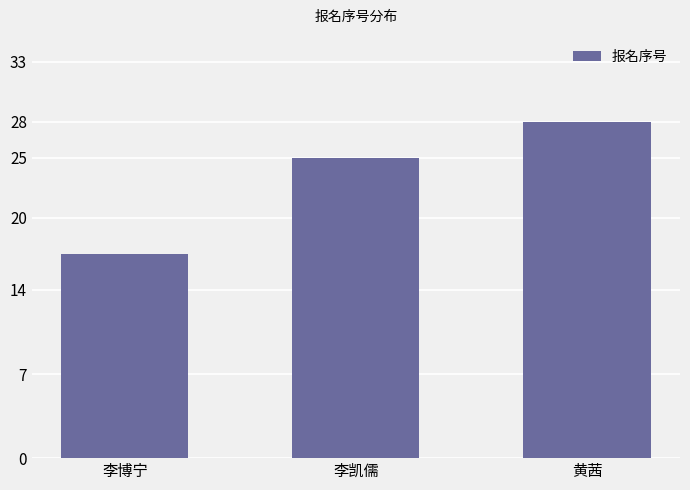

How many values are below 25?

1